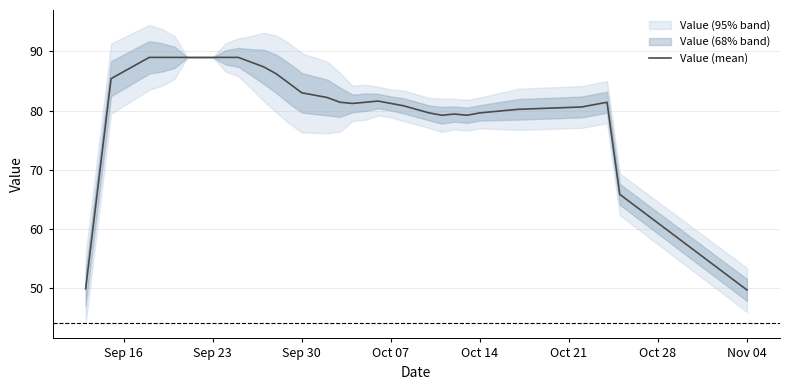

The Value (mean) series shows 79.6 at Oct 14. True or false?

True